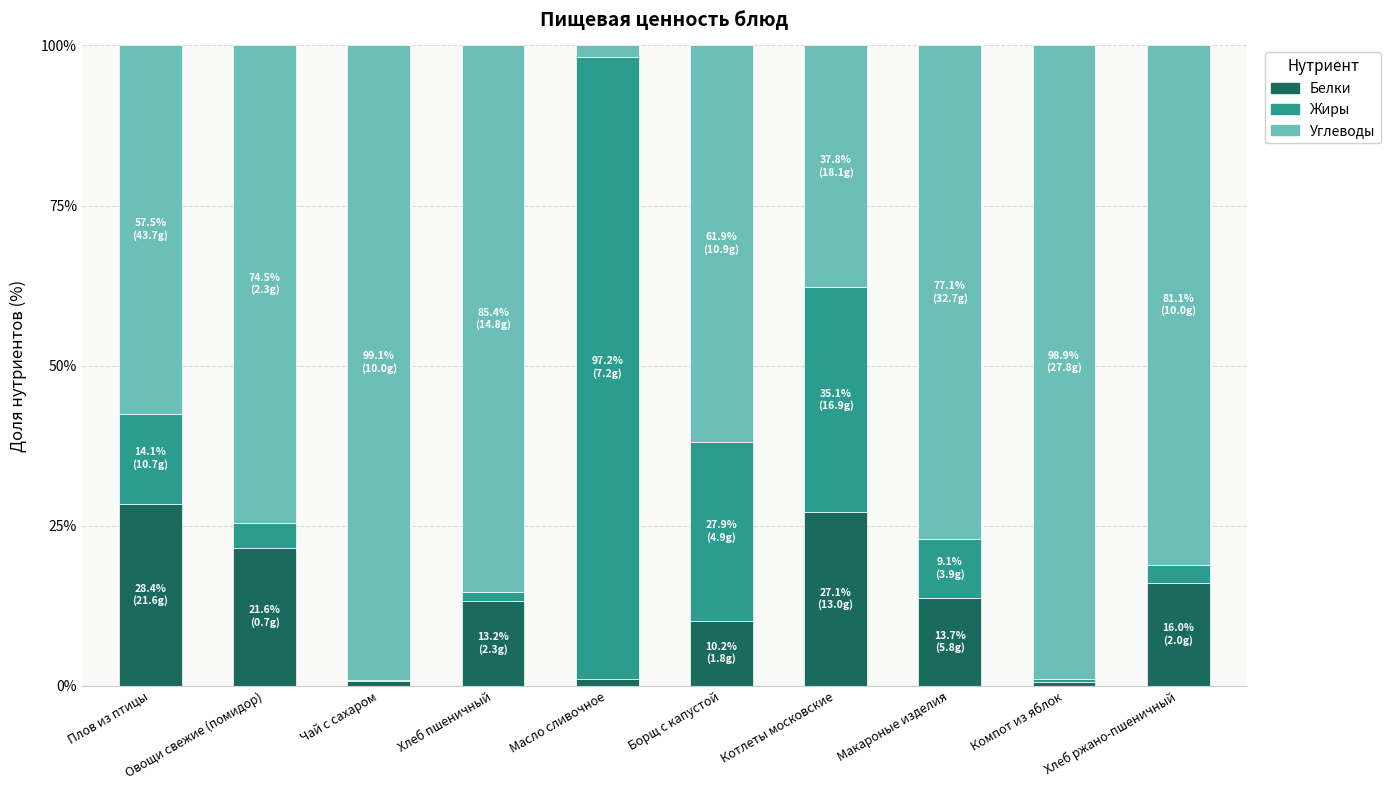

The Белки series shows 28.4 at Плов из птицы. True or false?

True